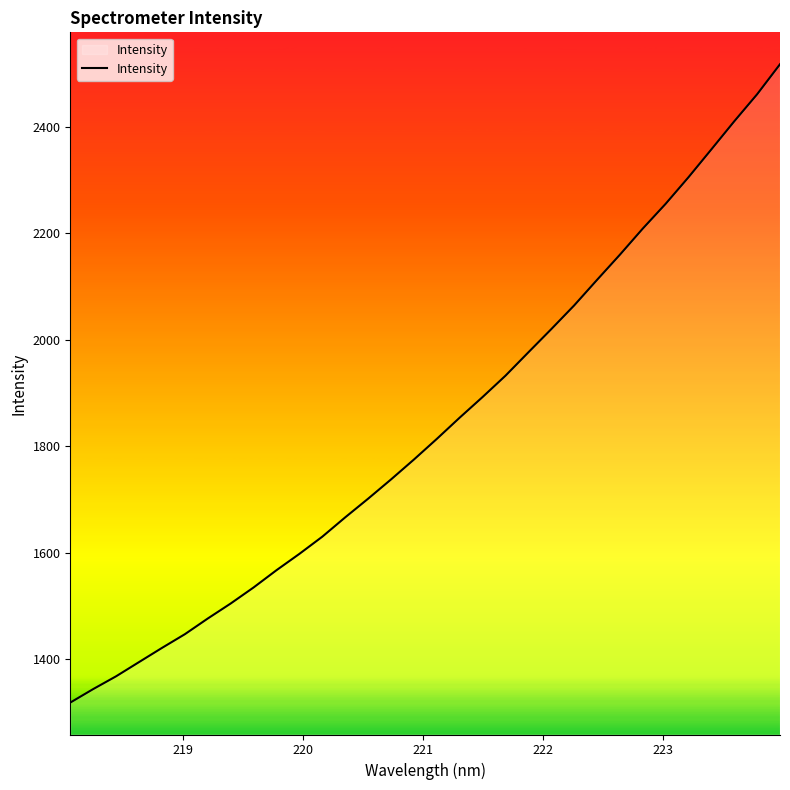

What is the average value?

1838.2